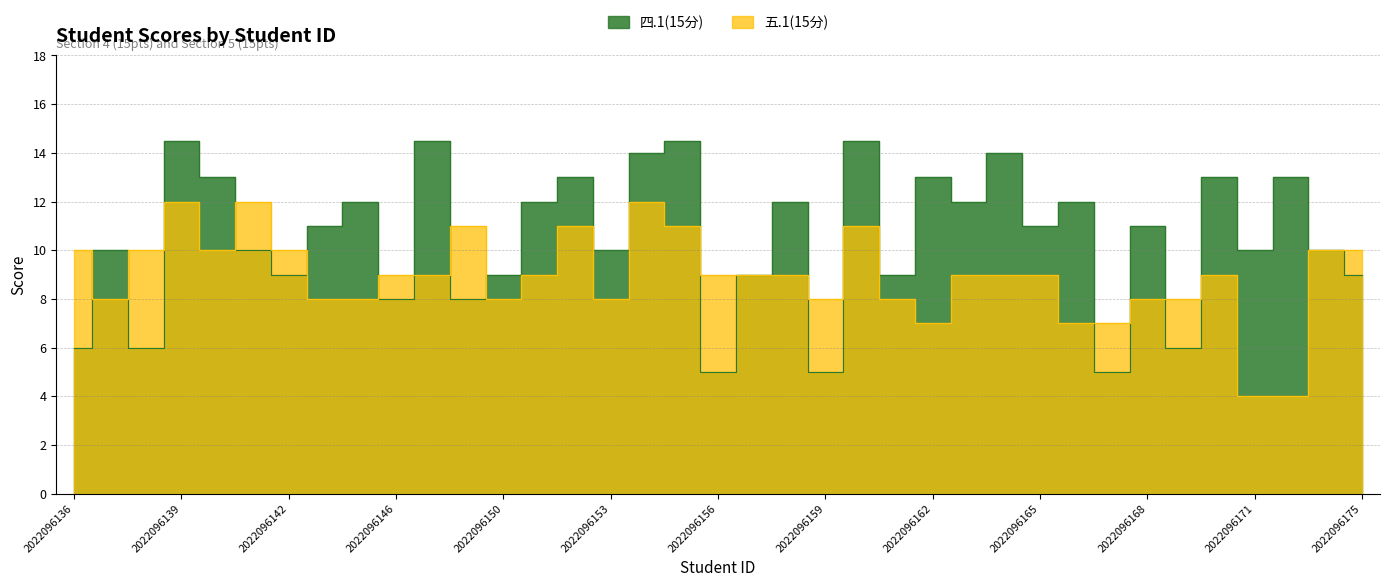

Which series has the widest spread of values?

四.1(15分)